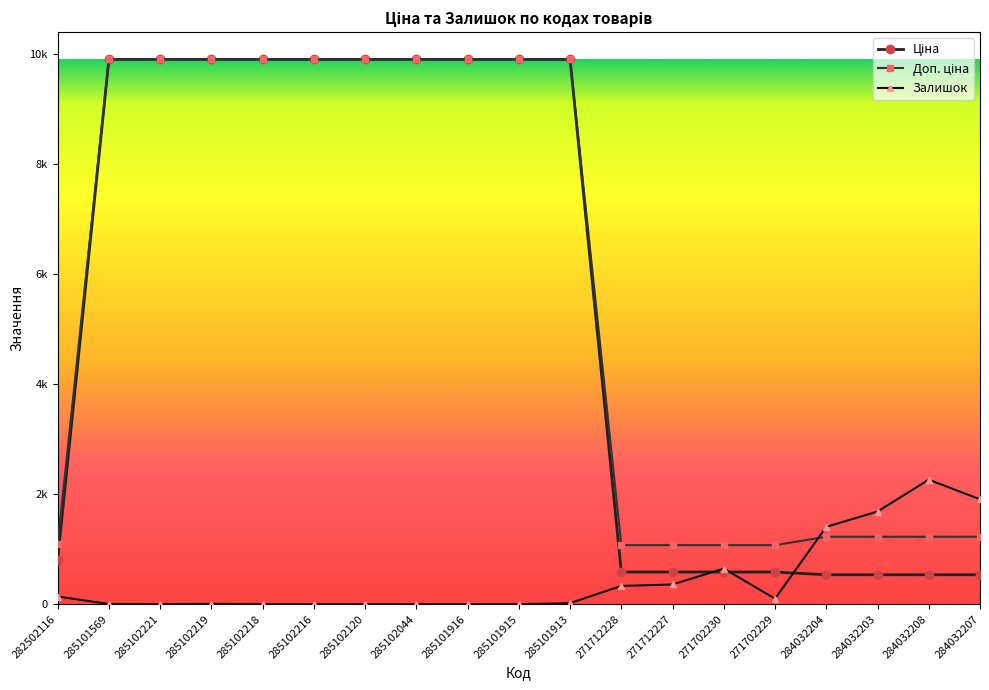

Where is the first local maximum for Залишок?

285102219